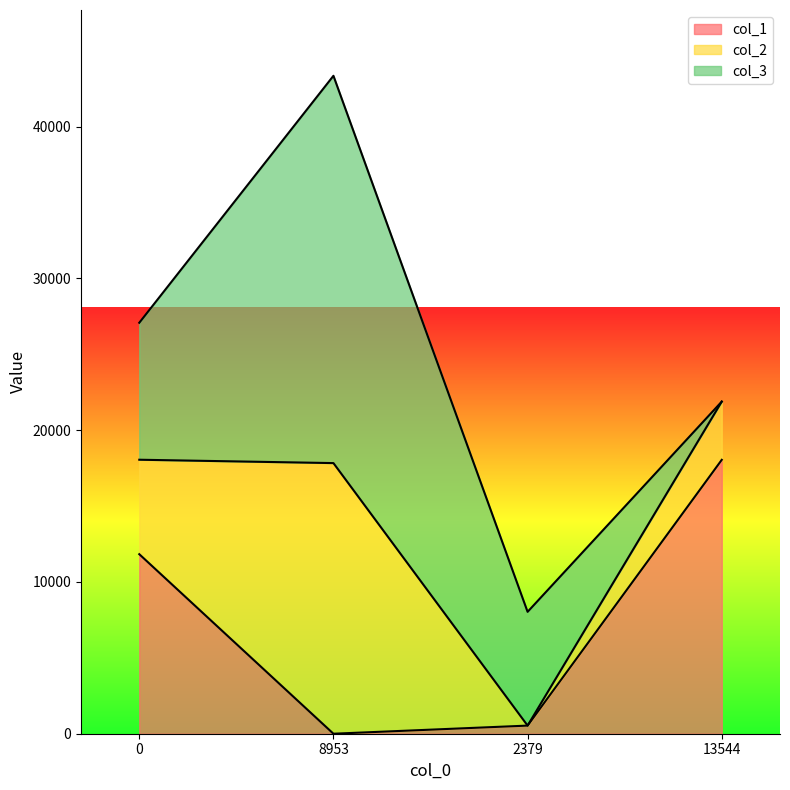

Reading right to left, transcribe all the data shown in this chart.

col_1: 13544=18049	2379=535	8953=0	0=11831
col_2: 13544=3837	2379=0	8953=17834	0=6225
col_3: 13544=0	2379=7497	8953=25523	0=9026